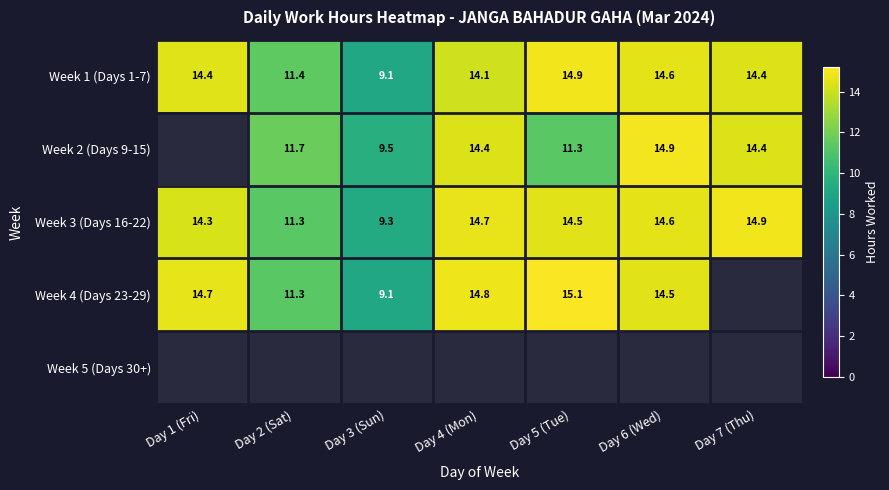

The value of Week 1 (Days 1-7) at Day 6 (Wed) is 22.3. True or false?

False